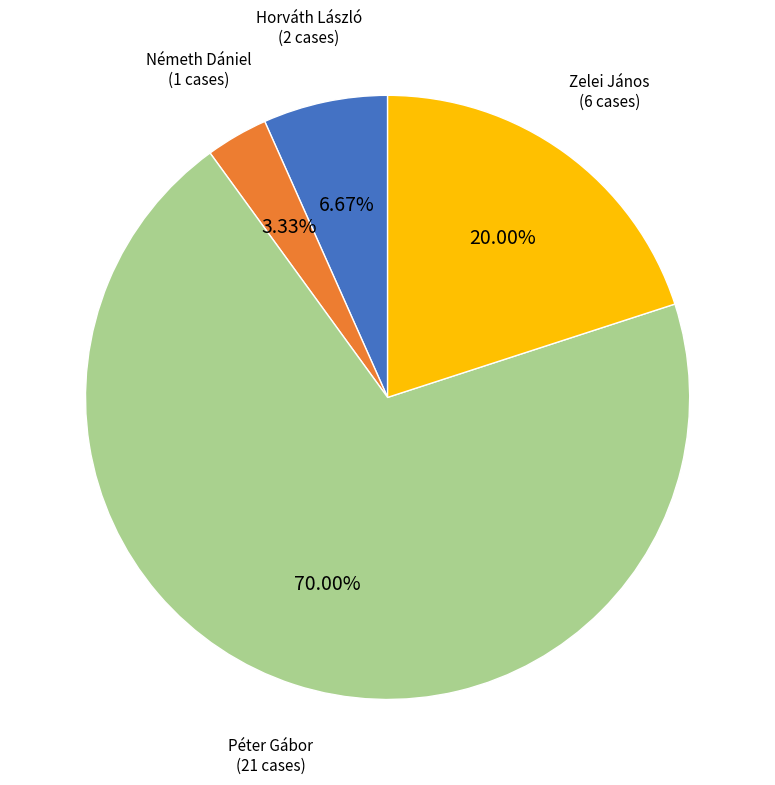

How many slices are in this pie chart?

4